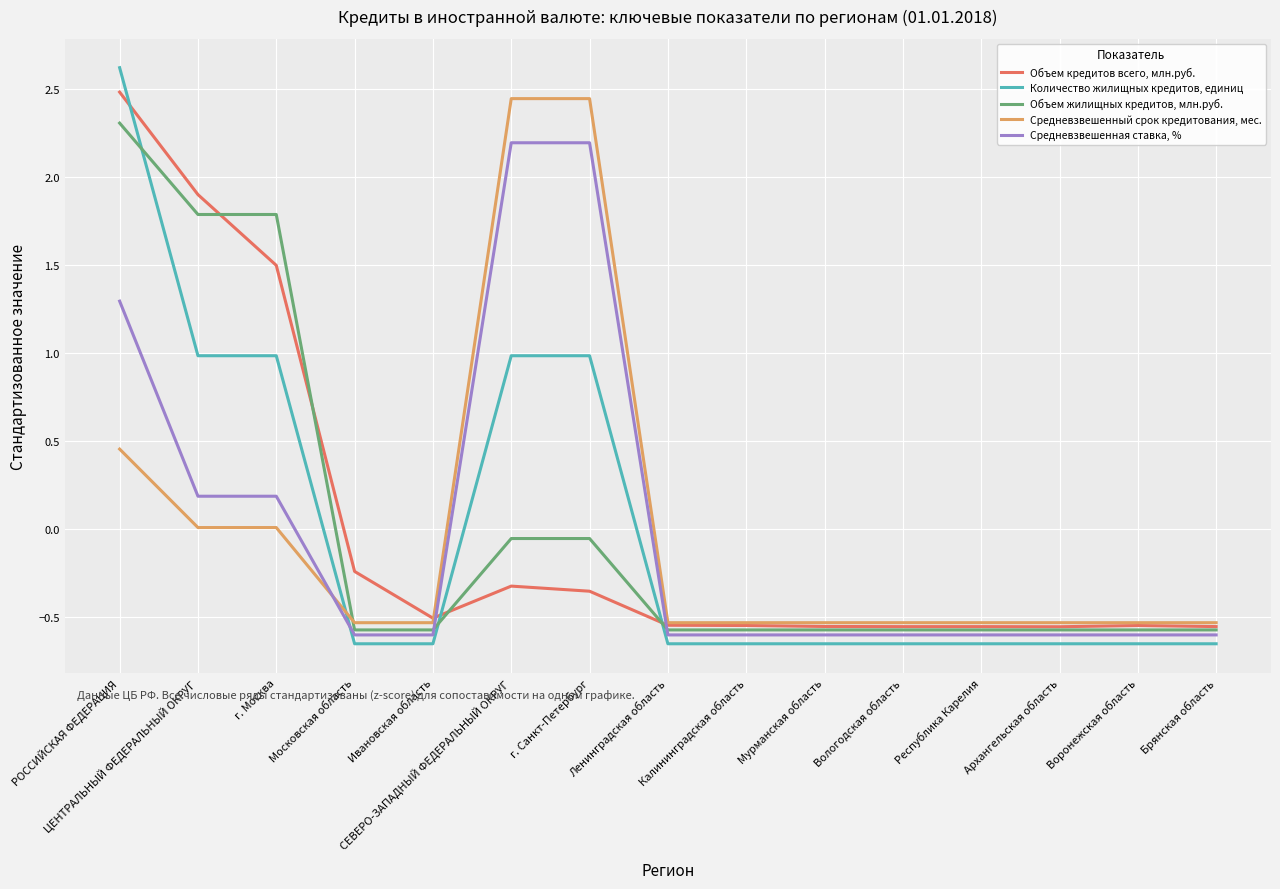

Does the chart display data point markers on the line(s)?

No